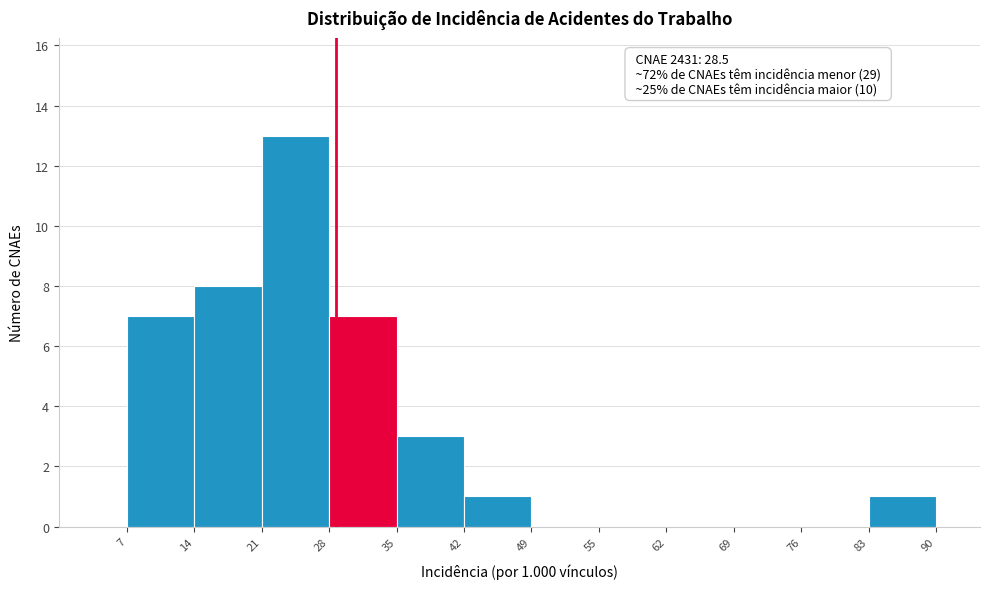

Which range on the x-axis has the tallest bar?

21 to 28